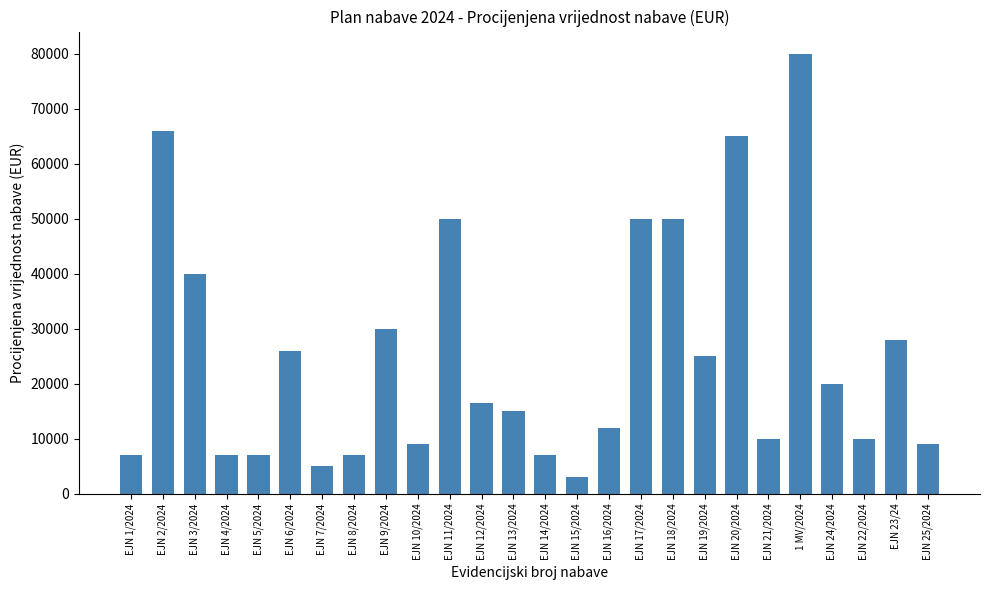

At which category does the chart reach its minimum across all series?

EJN 15/2024